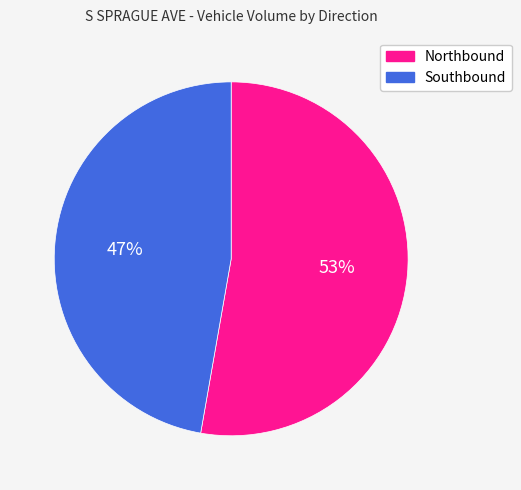

Do Southbound and Northbound together represent more than half of the pie?

Yes